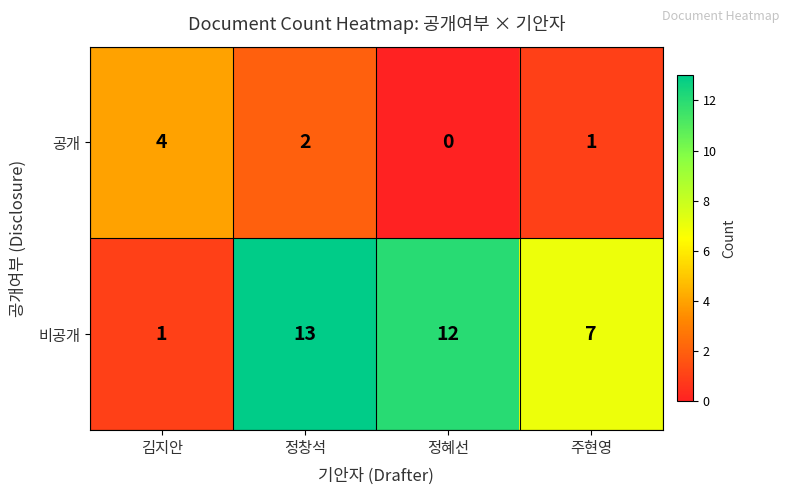

What is the difference between the second highest and second lowest values in the 비공개 series?

5